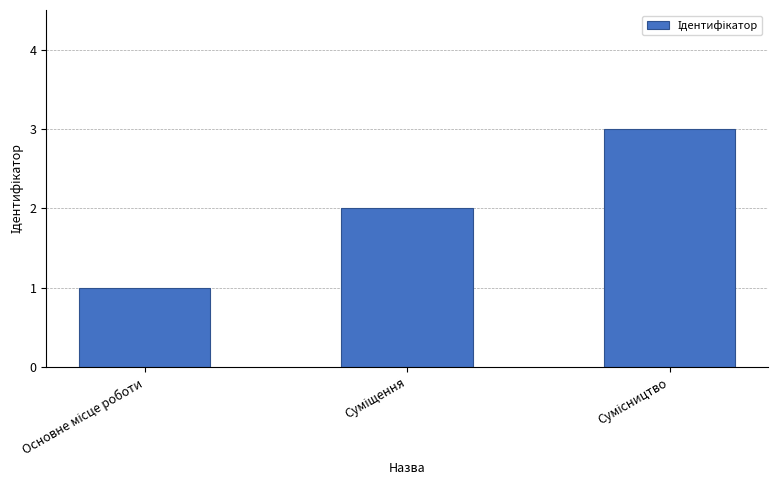

What is the sum of all values?

6